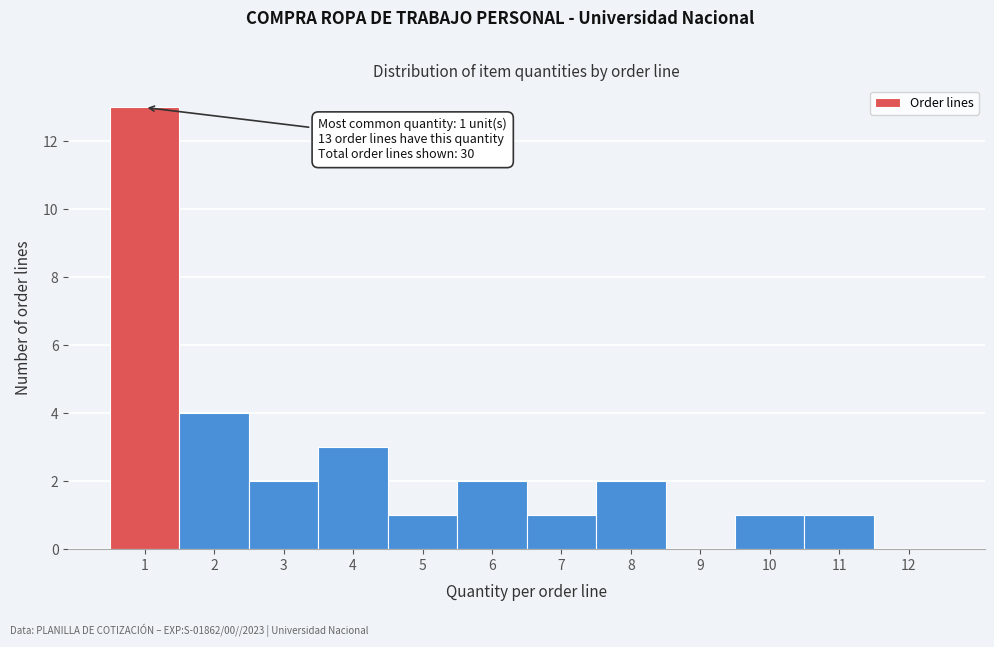

Which range on the x-axis has the tallest bar?

0.5 to 1.5